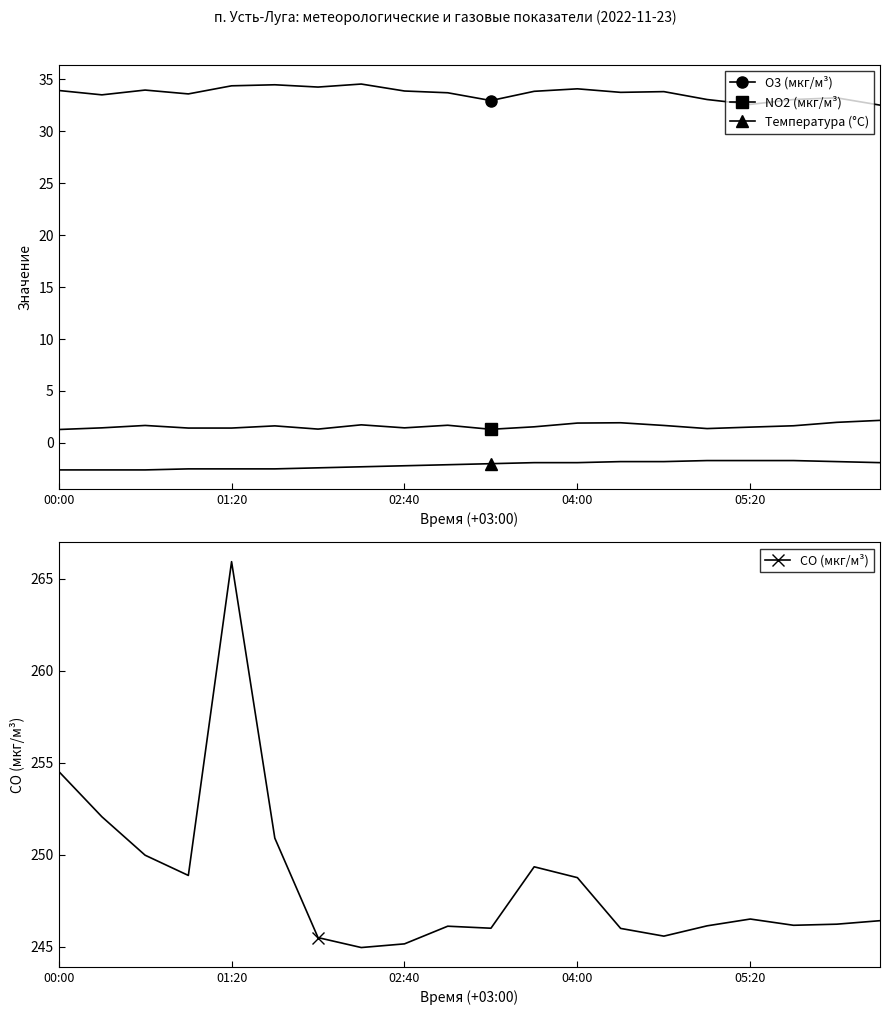

At how many categories does at least one series exceed 53?

20